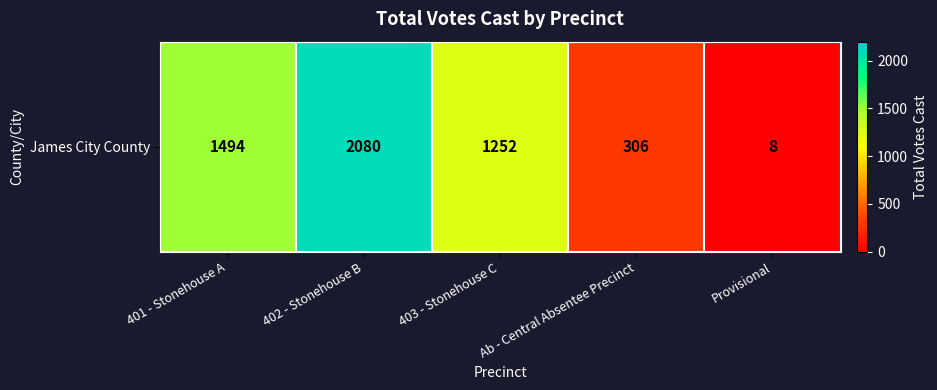

Which has a higher value, 402 - Stonehouse B or Provisional?

402 - Stonehouse B